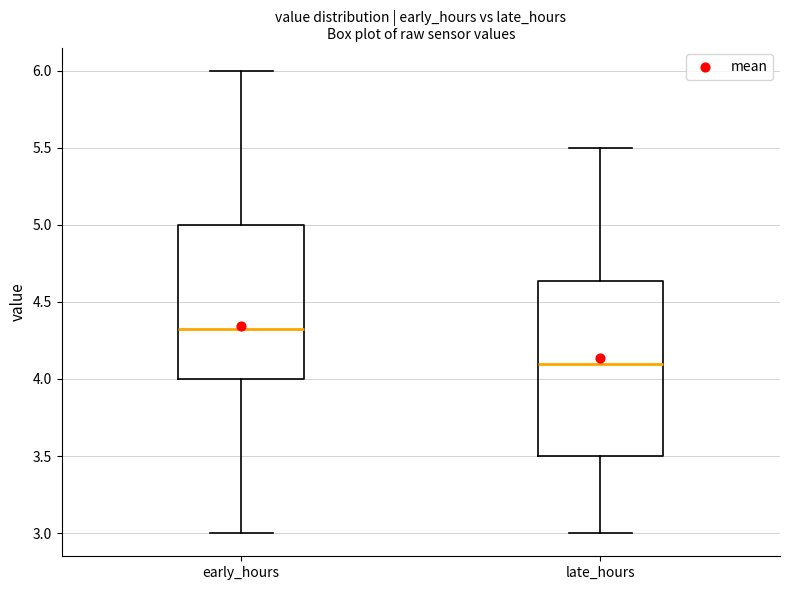

Where is the upper edge of the box for early_hours on the y-axis? The values are not printed on the chart, so give them approximately, as read against the axis.

5.00